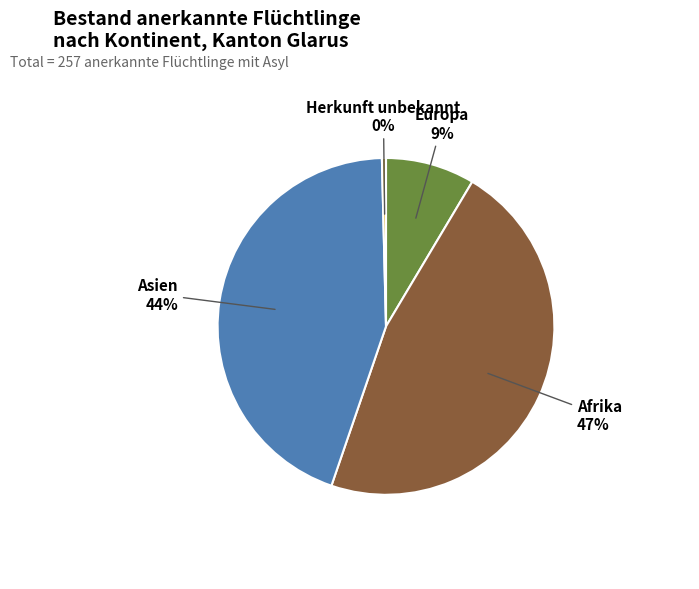

To the nearest percent, what is the average slice percentage?

25%